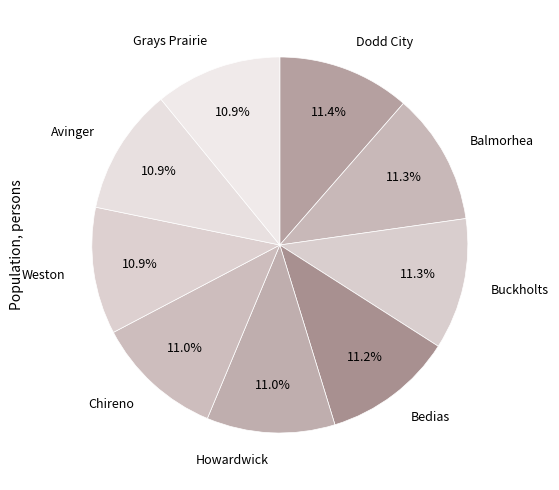

Count the number of slices in the pie.

9